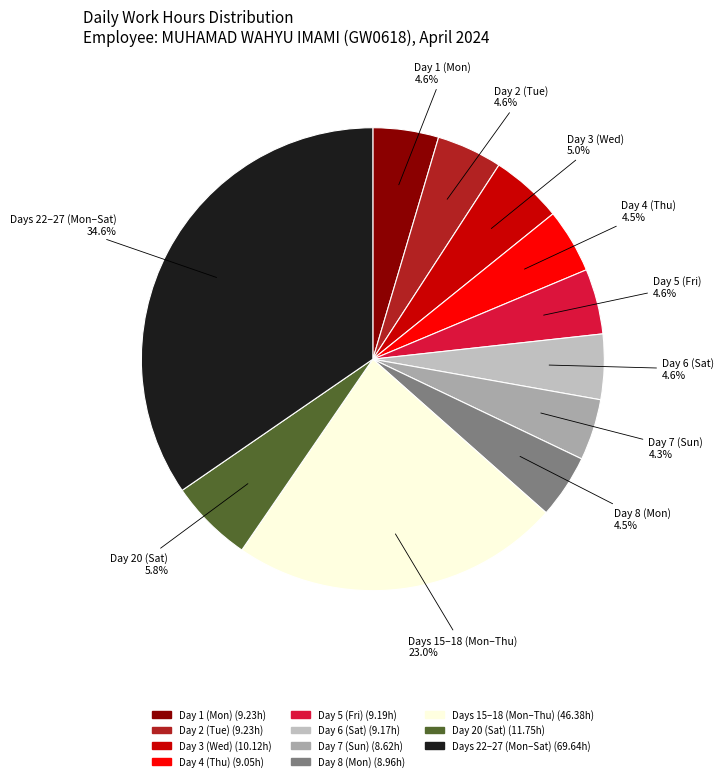

How many slices are in this pie chart?

11